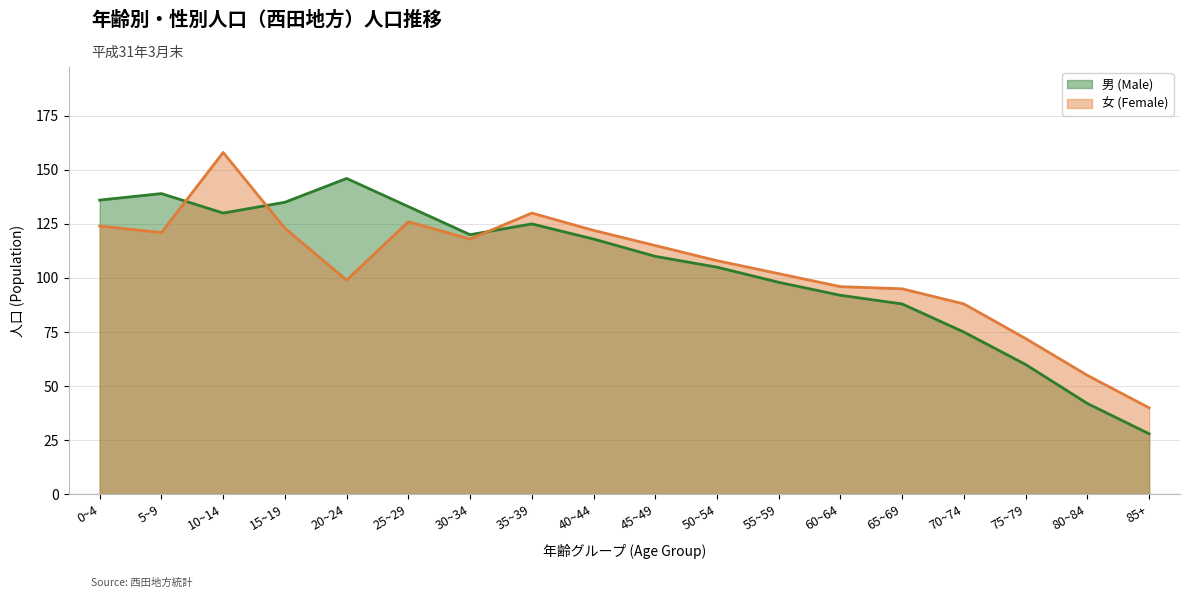

At which label does 男 (Male) (line) reach its peak?

20~24